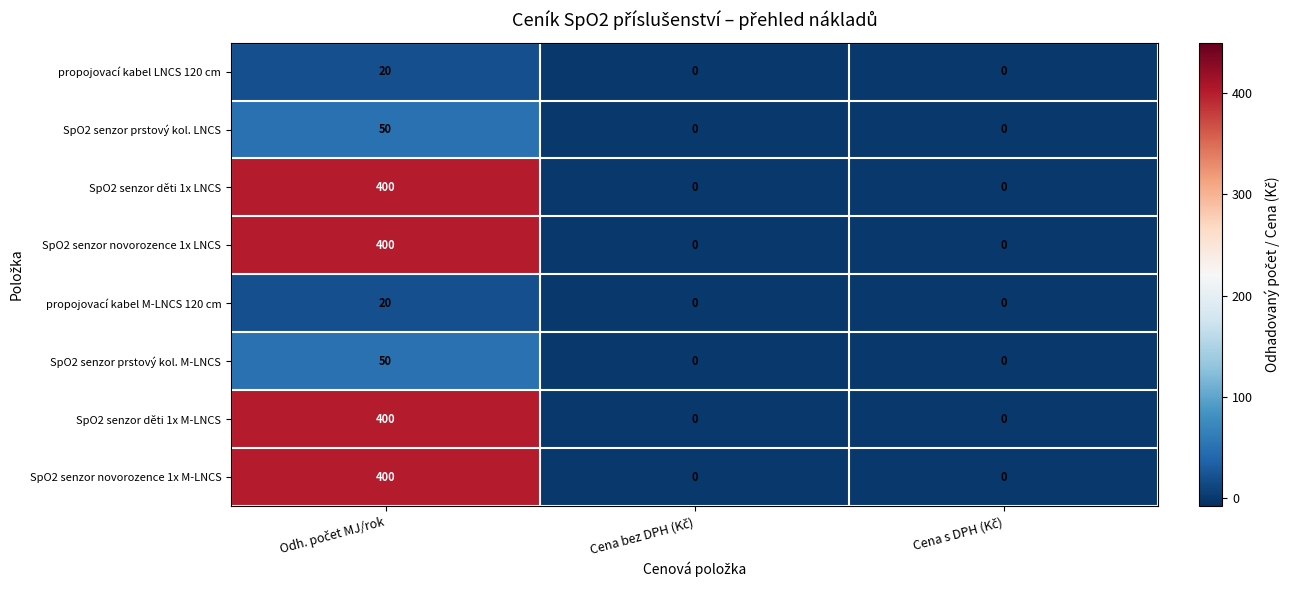

What is the greatest value displayed?

400